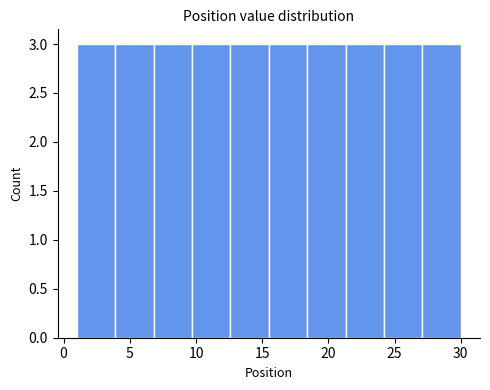

Reading left to right, transcribe this chart: for each bar, give the range it covers on the x-axis and its height. Neither the bar edges nor the heights are printed on the chart, so give them approximately, as read against the axes.

1.0 to 3.9: 3
3.9 to 6.8: 3
6.8 to 9.7: 3
9.7 to 12.6: 3
12.6 to 15.5: 3
15.5 to 18.4: 3
18.4 to 21.3: 3
21.3 to 24.2: 3
24.2 to 27.1: 3
27.1 to 30.0: 3